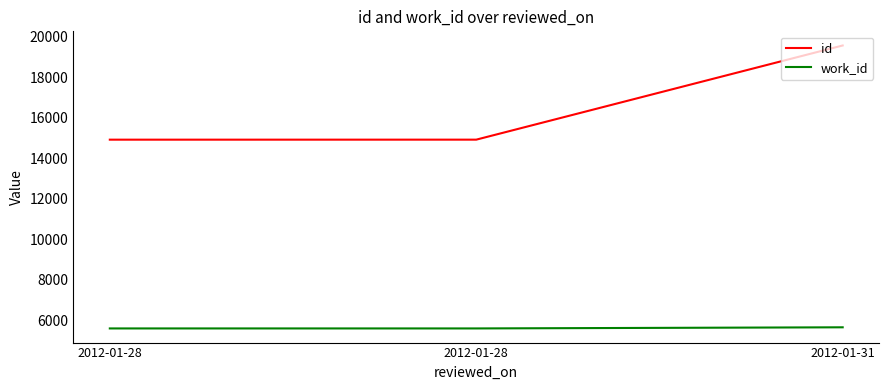

What is the sum of the id values at 2012-01-28 and 2012-01-31?

34481